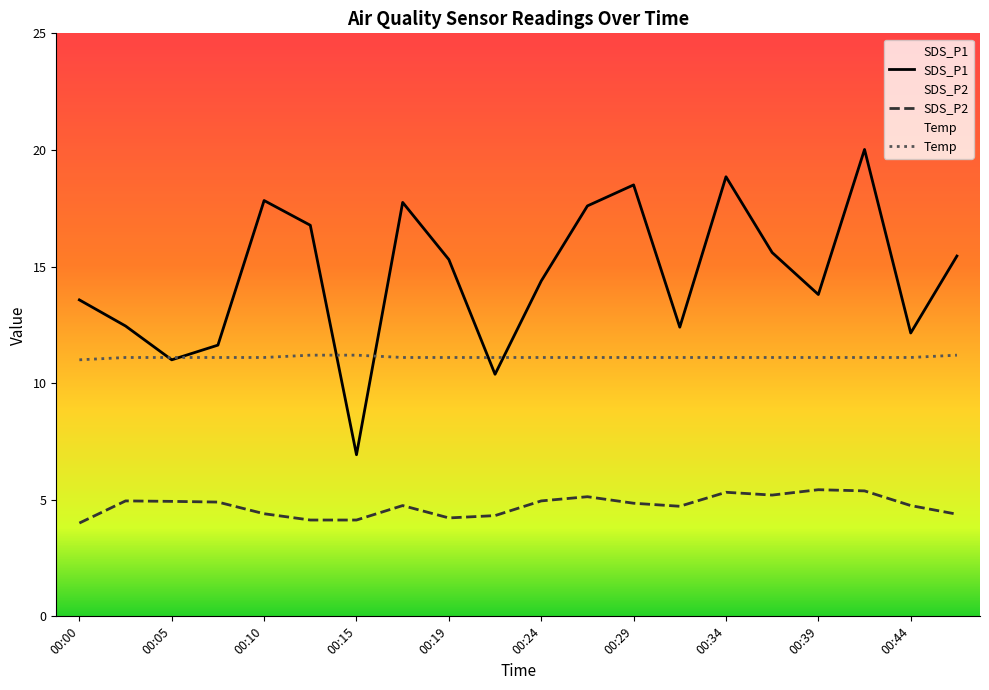

What is the lowest value of the Temp series?

11.0